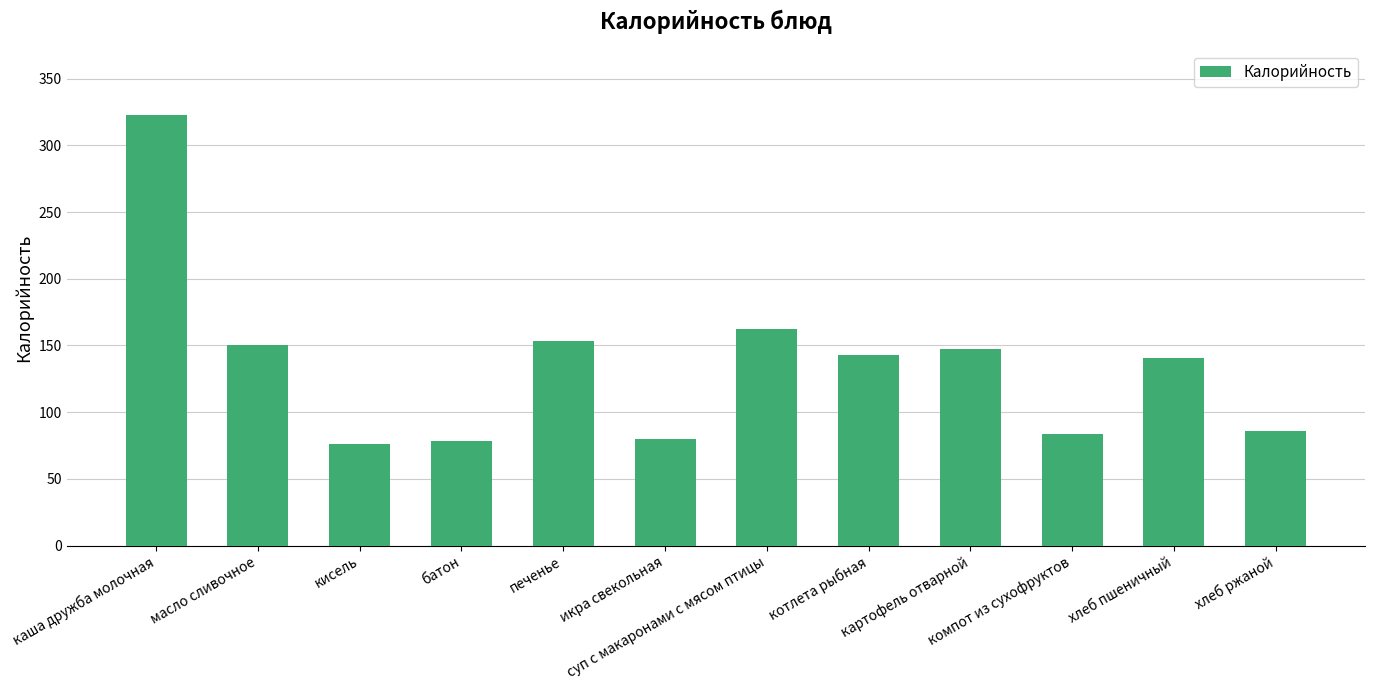

What is the change in value from кисель to хлеб ржаной?

+9.6